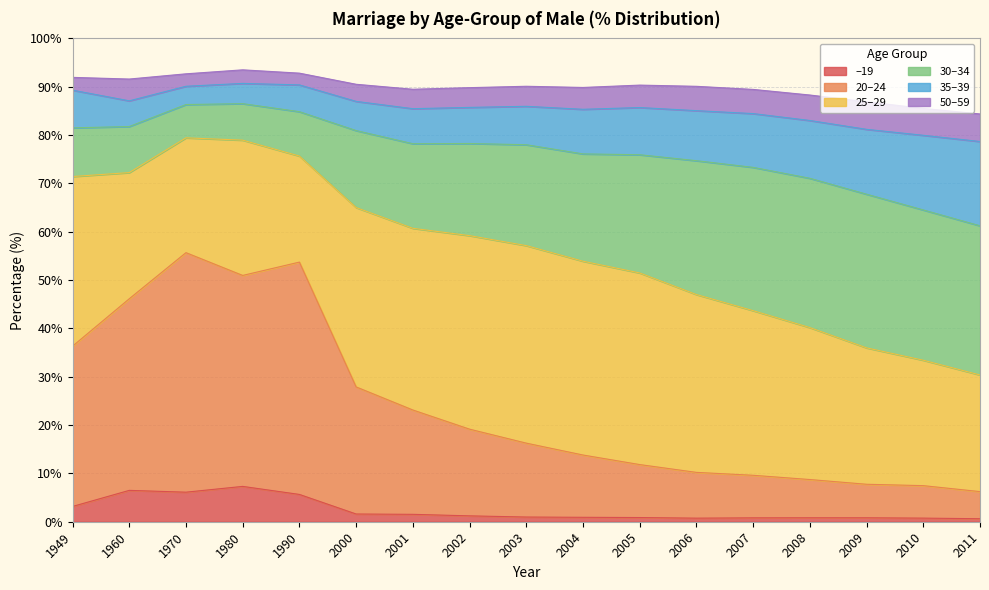

What is the maximum value for –19?

7.3